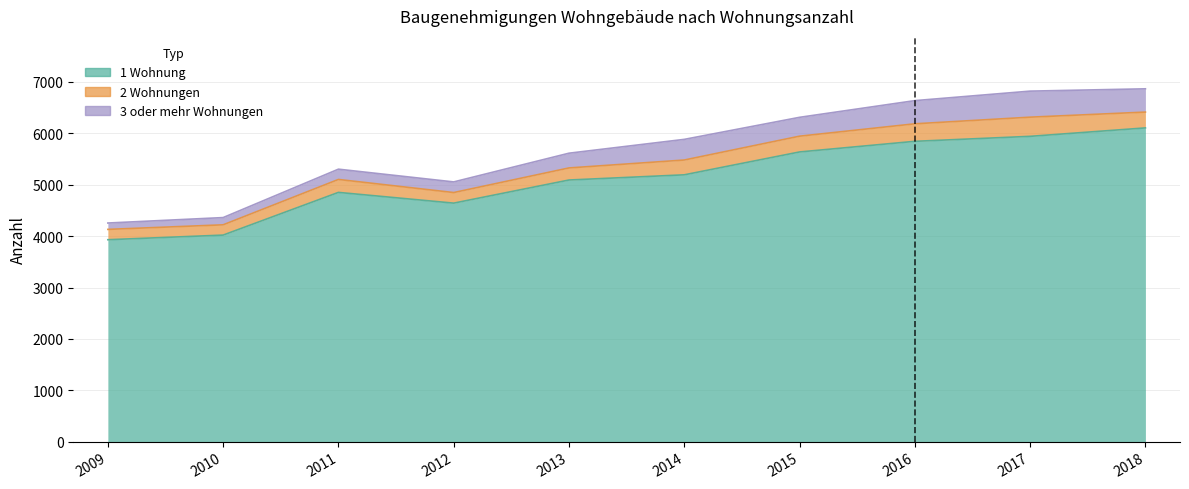

After their last crossing, which series has the higher values: 3 oder mehr Wohnungen or 2 Wohnungen?

3 oder mehr Wohnungen